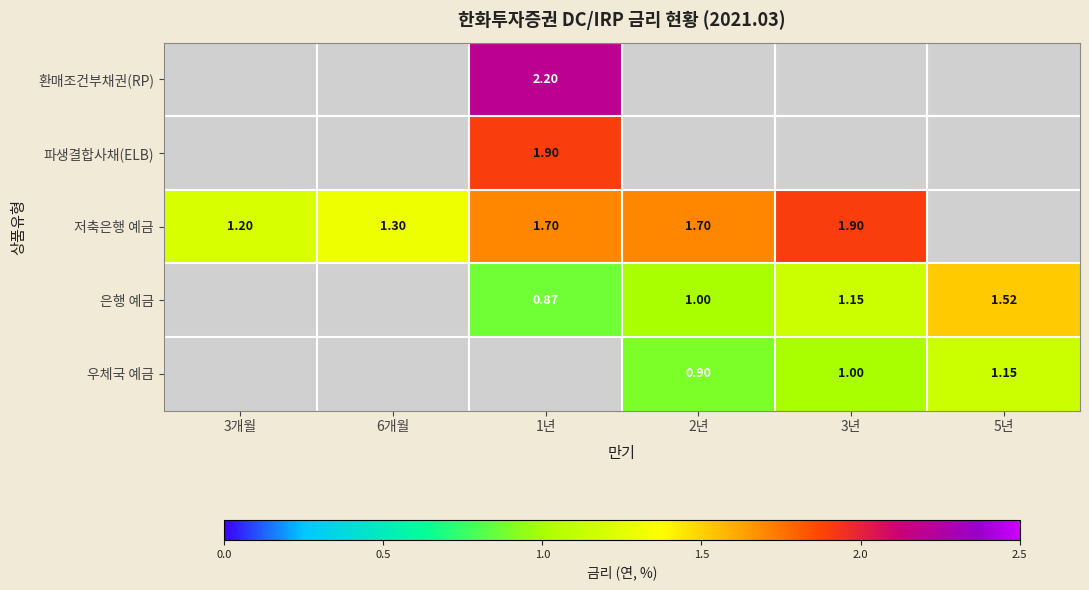

Which has a higher value, 6개월 or 5년?

6개월